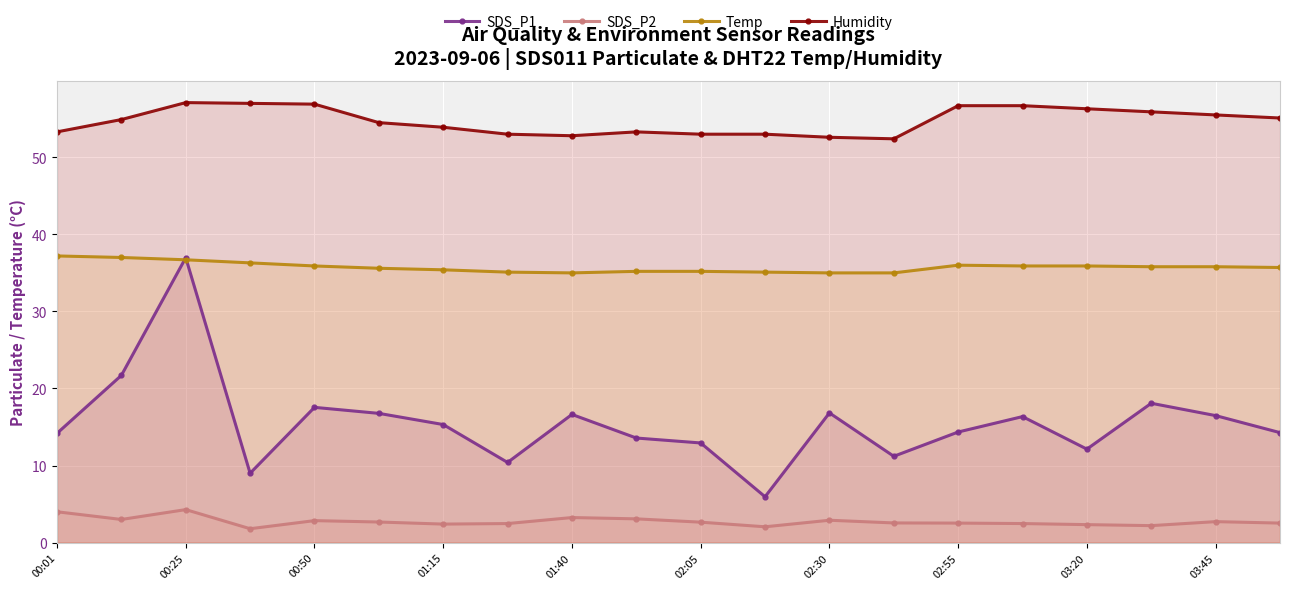

True or false: Humidity has more than 2 points higher than both neighbors.

False